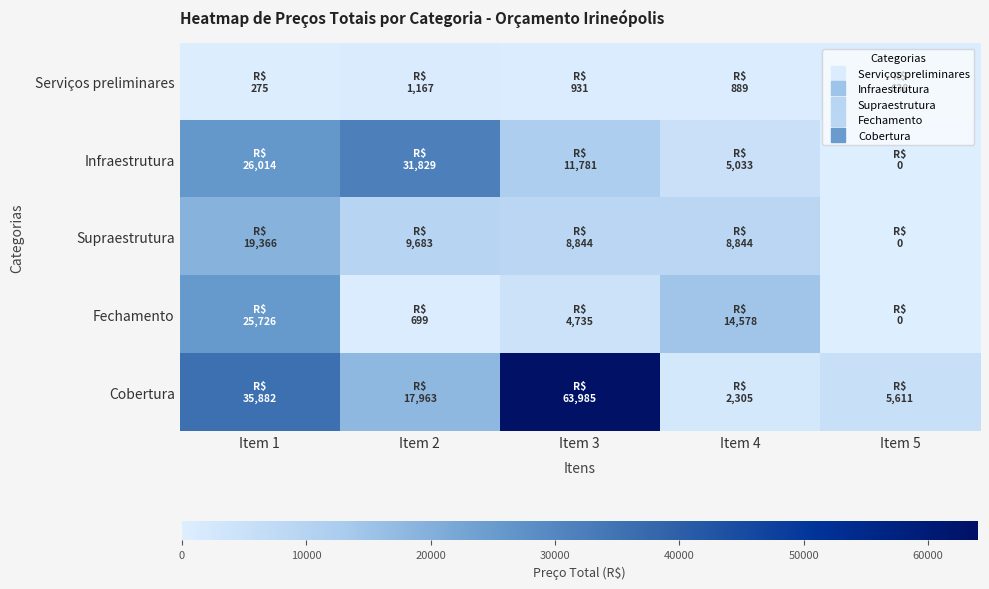

Rank the series by their maximum value, from highest to lowest.

Cobertura, Infraestrutura, Fechamento, Supraestrutura, Serviços preliminares